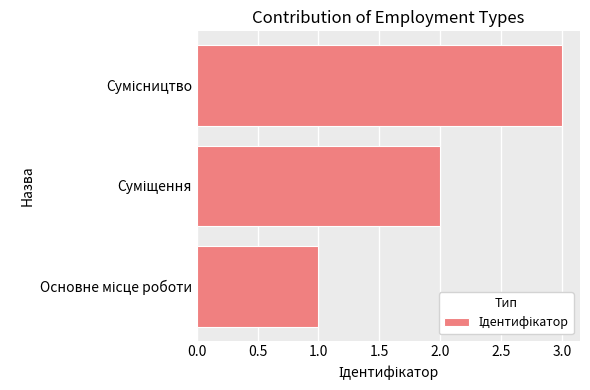

What is the sum of all values?

6